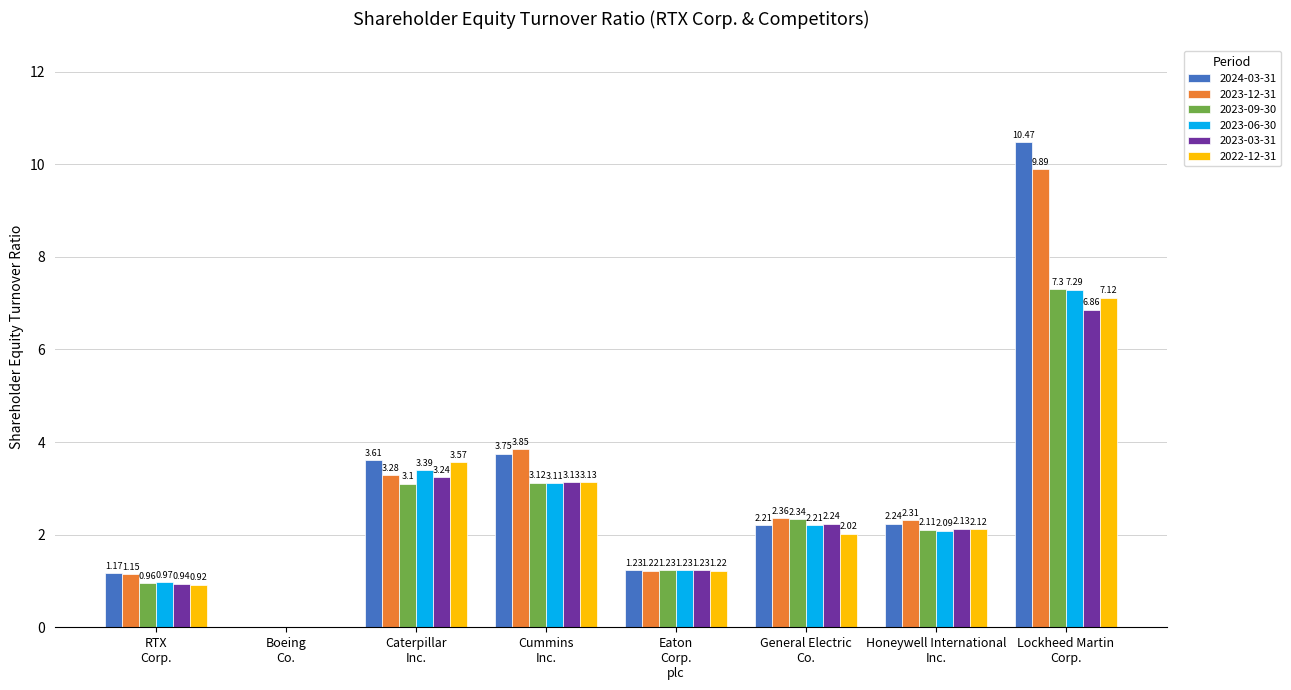

How many series are shown in this chart?

6